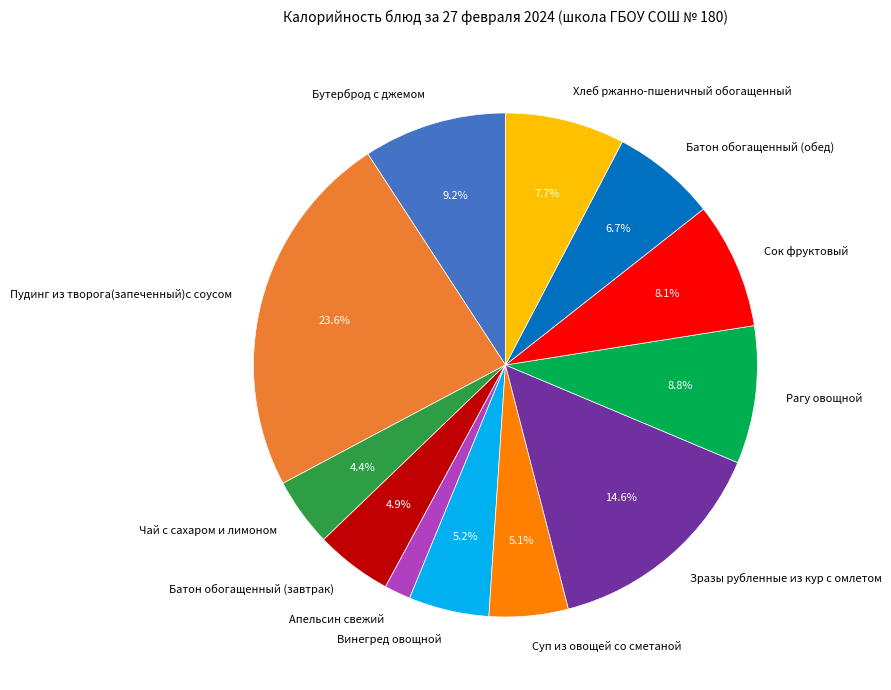

Do Суп из овощей со сметаной and Бутерброд с джемом together represent more than half of the pie?

No